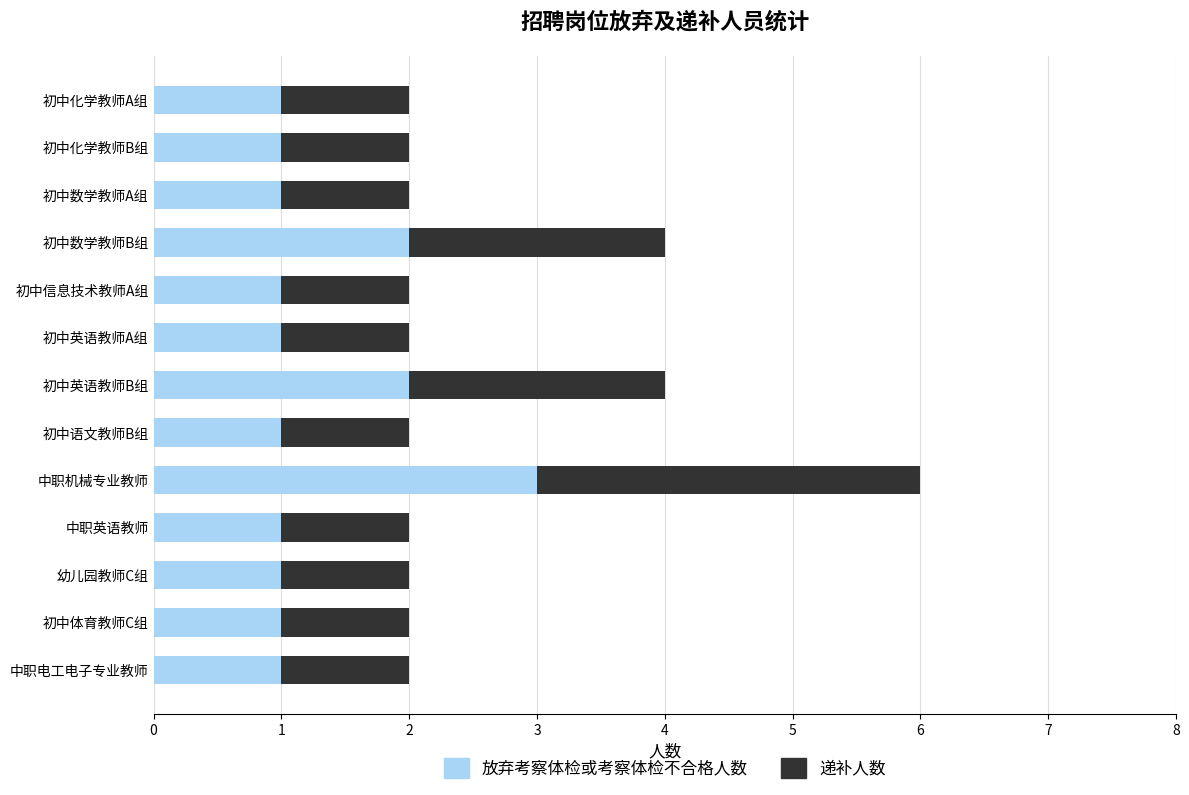

How many distinct data groups are displayed?

2